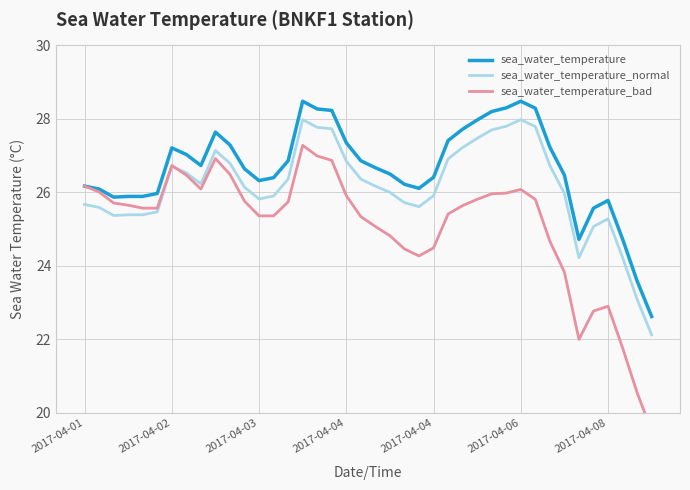

Is the value of sea_water_temperature_normal at 14 greater than the value of sea_water_temperature at 36?

Yes